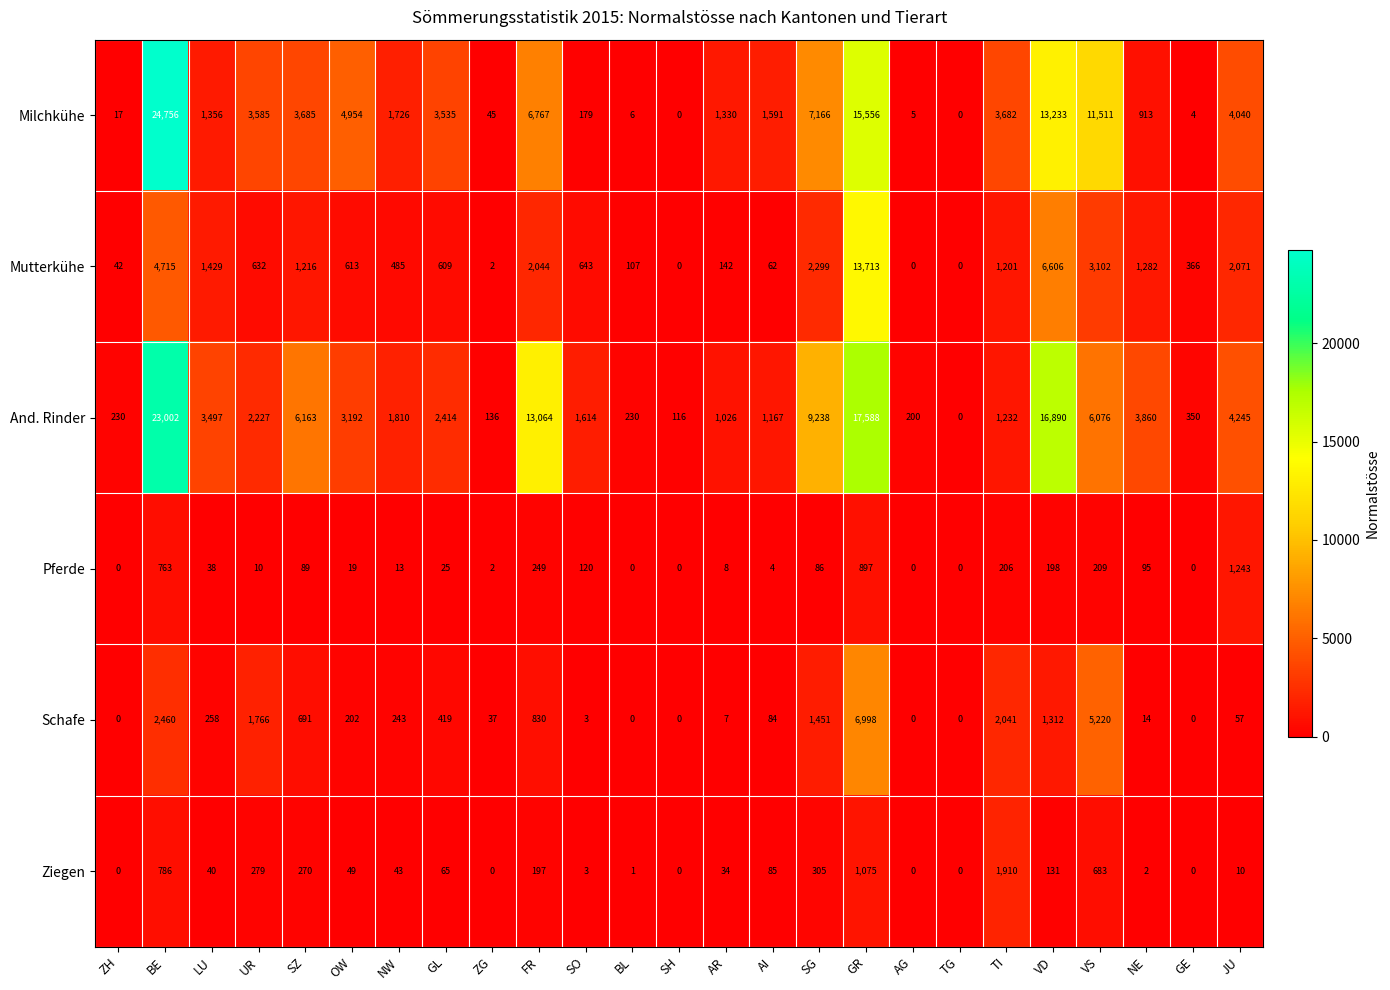

At which category is the sum across all series the highest?

BE